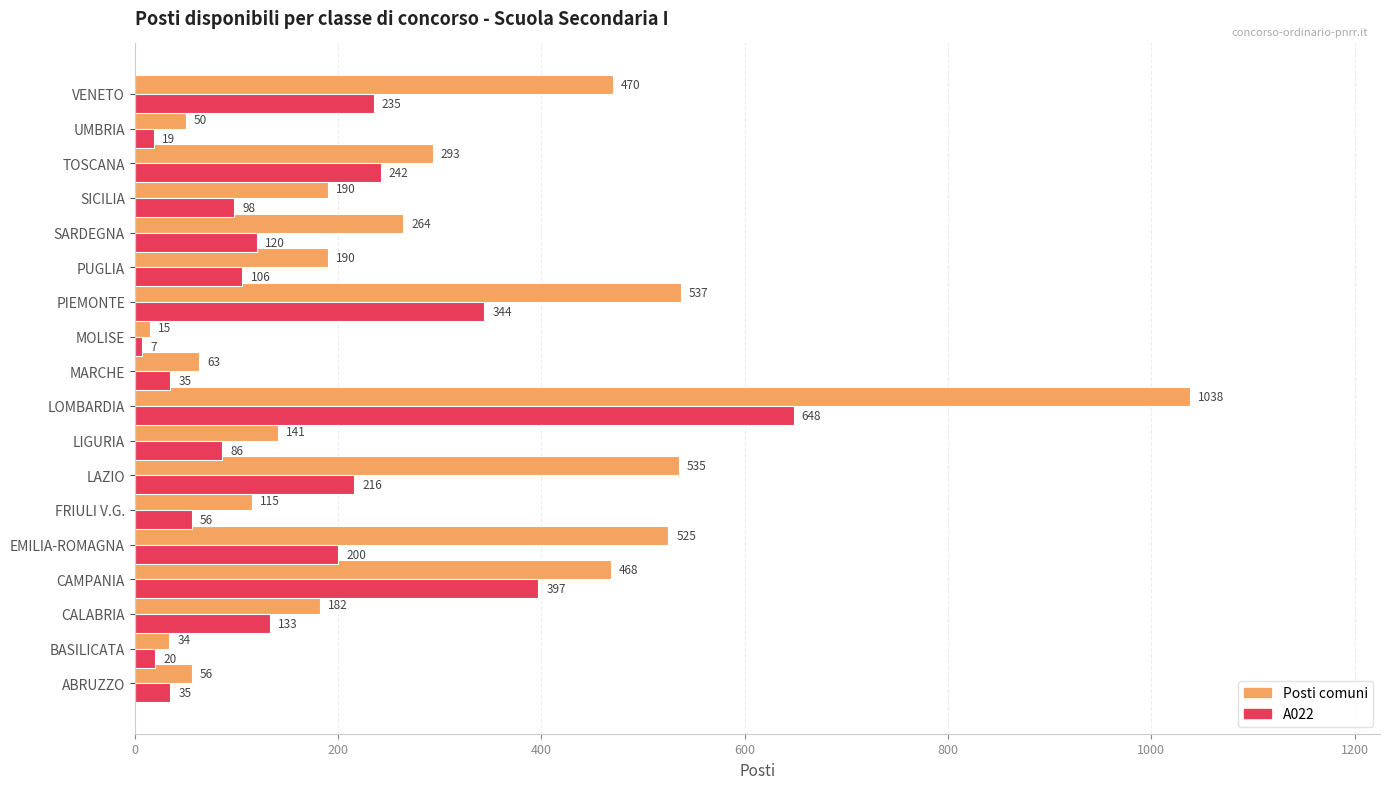

List the series in order of their peak value, lowest first.

A022, Posti comuni